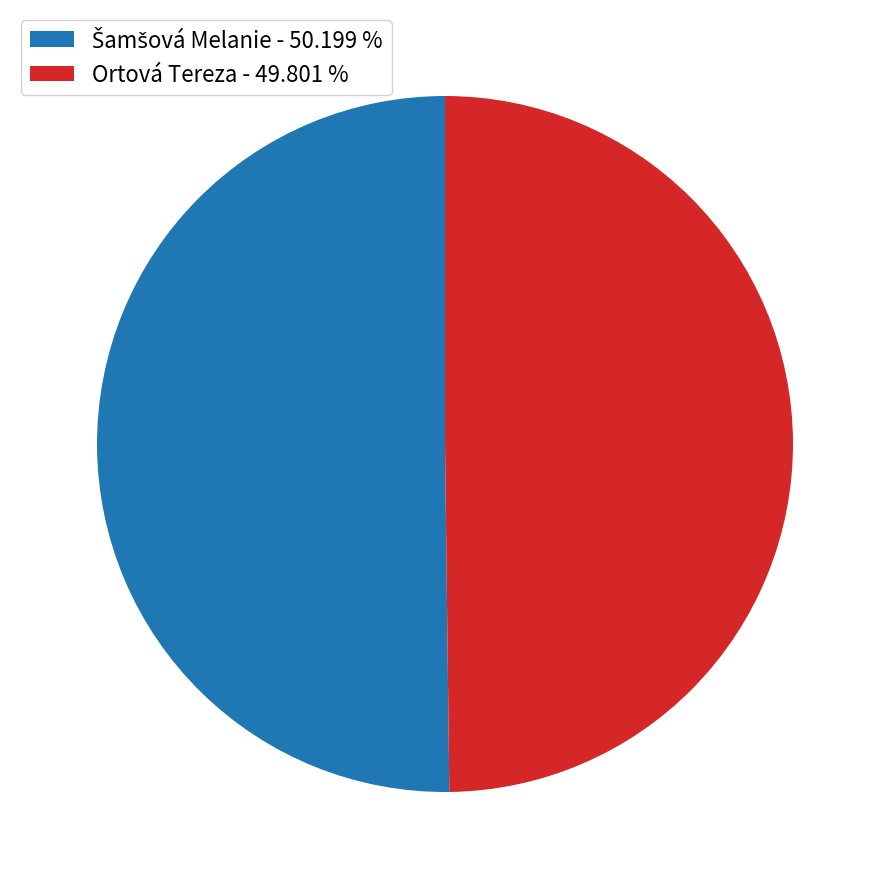

Count the number of slices in the pie.

2